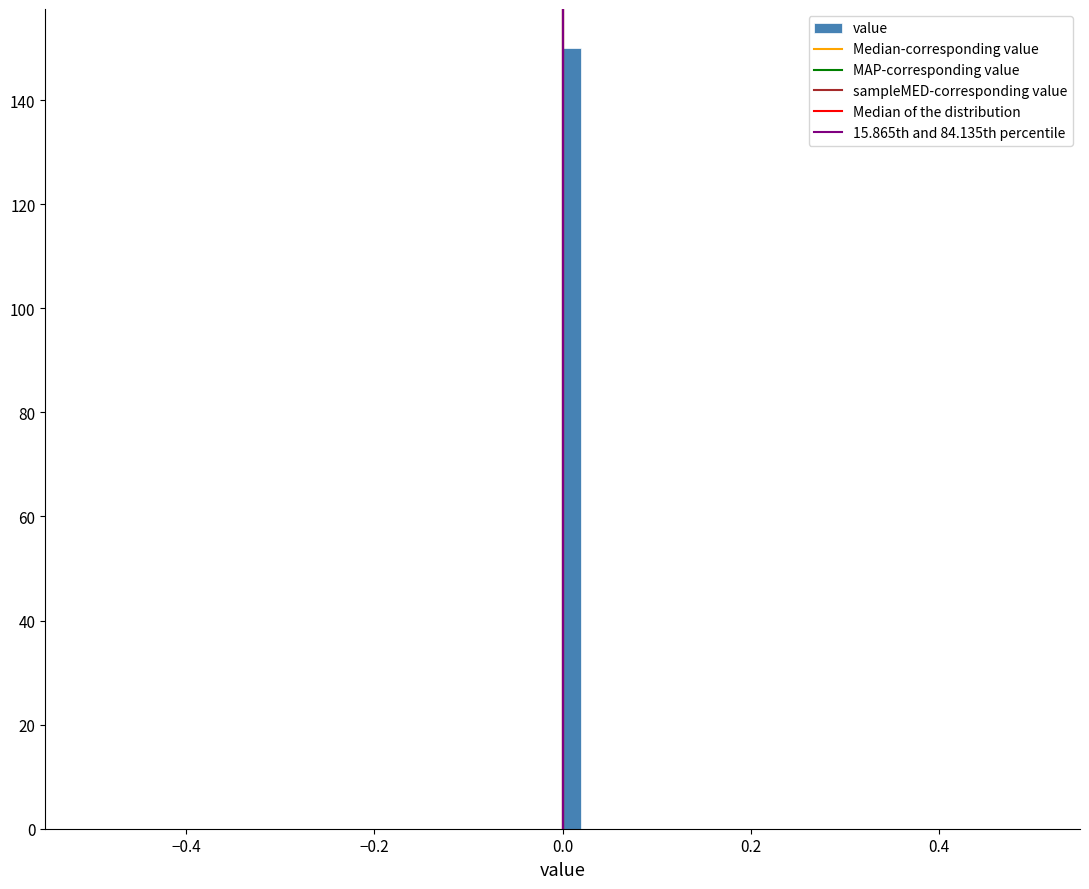

Around what value on the x-axis is the tallest bar? Give the approximate position of its centre, as read against the axis.

0.02